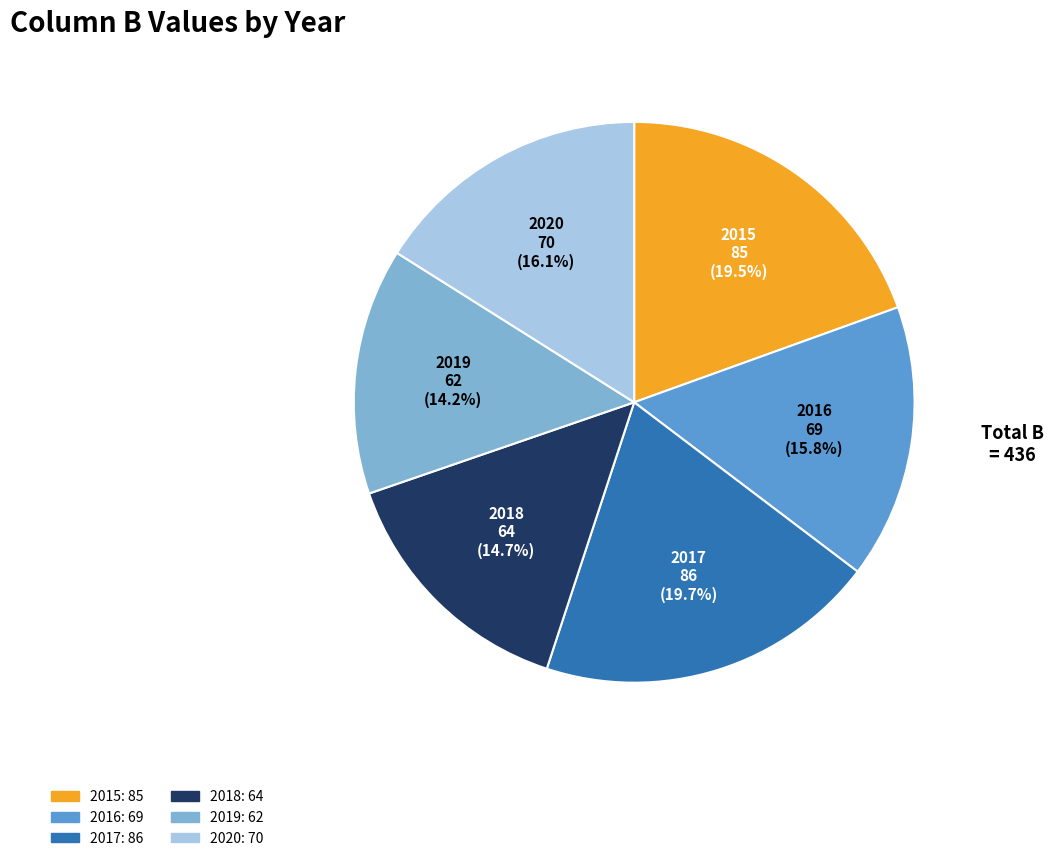

True or false: 2020 accounts for 25% of the total.

False